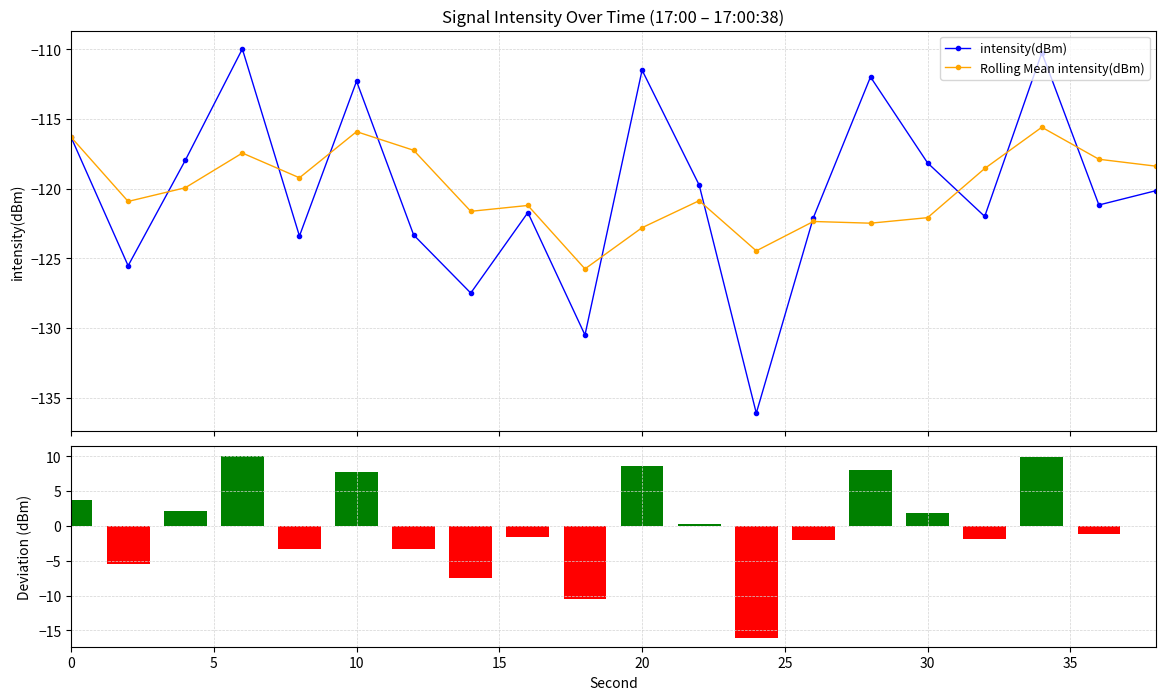

What is the minimum value for intensity(dBm)?

-136.1